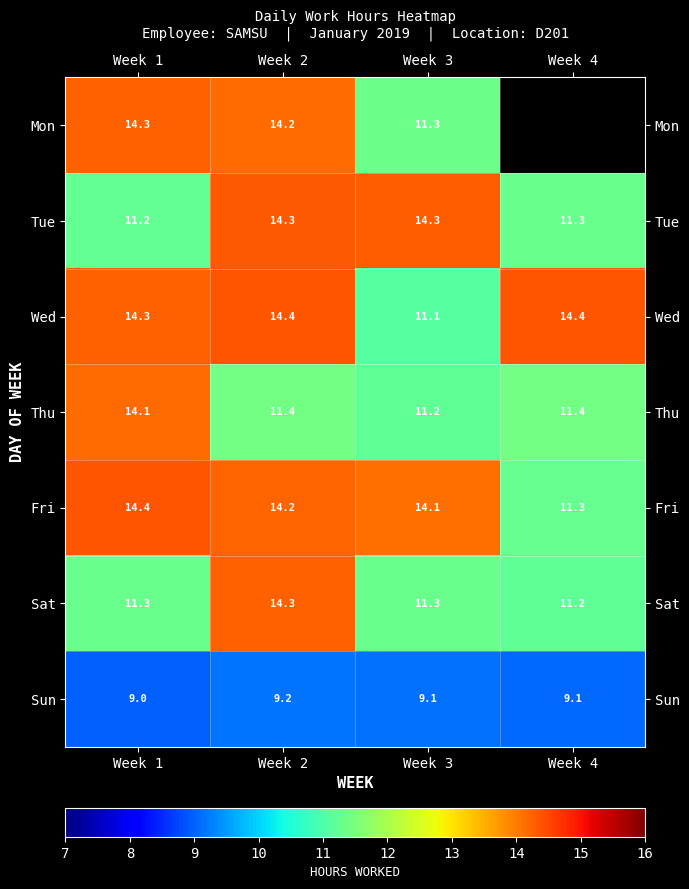

The value of Wed at Week 4 is 14.4. True or false?

True